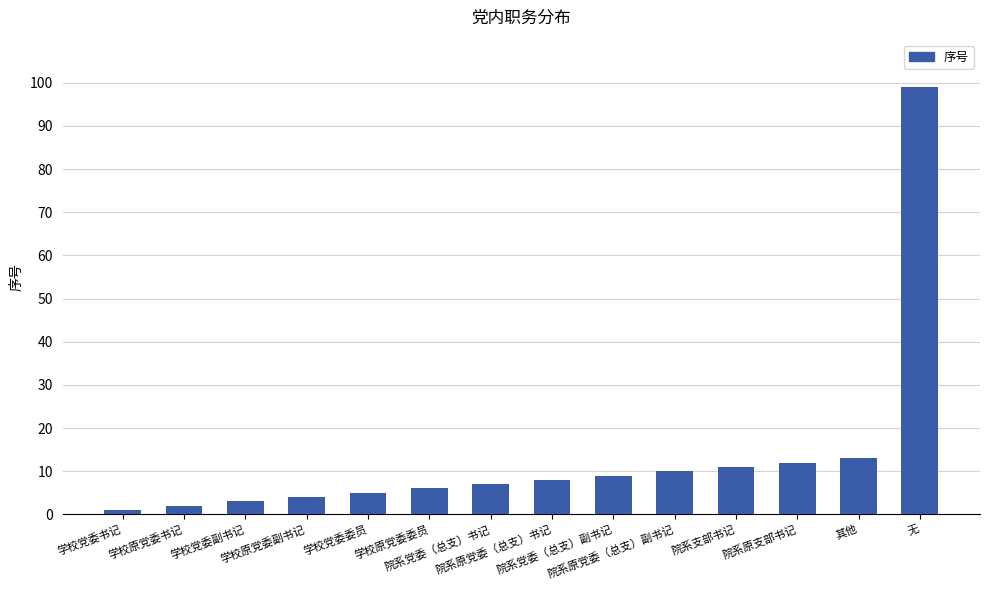

At which category does the chart reach its peak across all series?

无